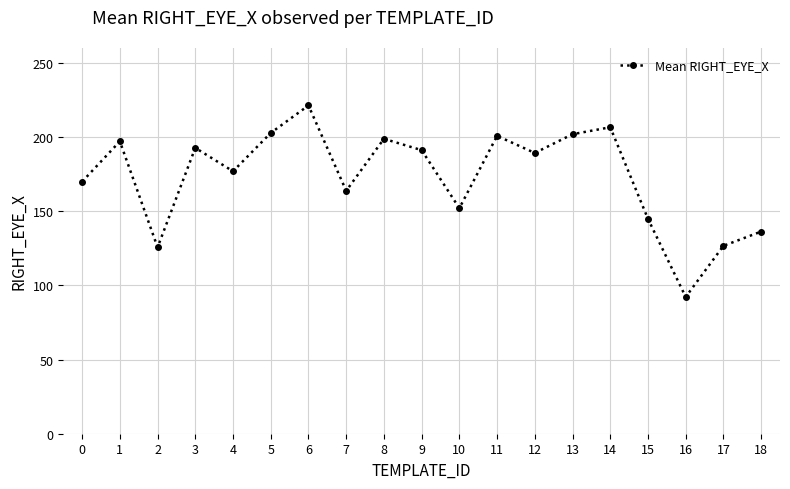

Count the number of values greater than 189.

10